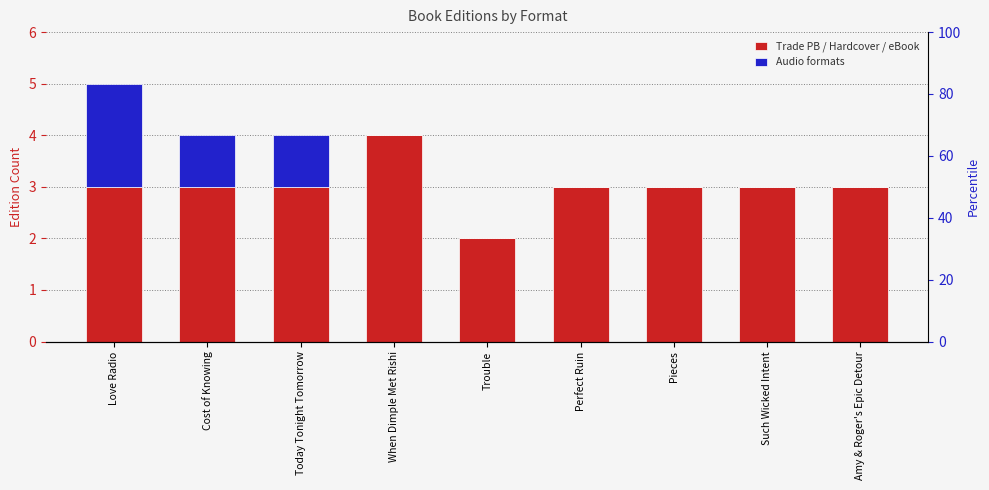

Which has a higher value, Love Radio or When Dimple Met Rishi?

When Dimple Met Rishi